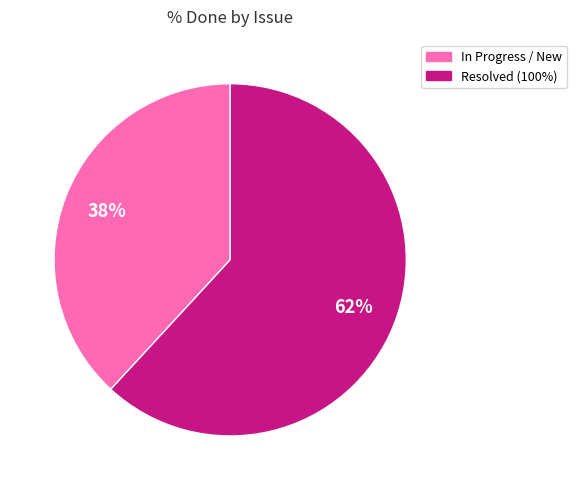

To the nearest percent, what percentage of the pie is Resolved (100%)?

62%